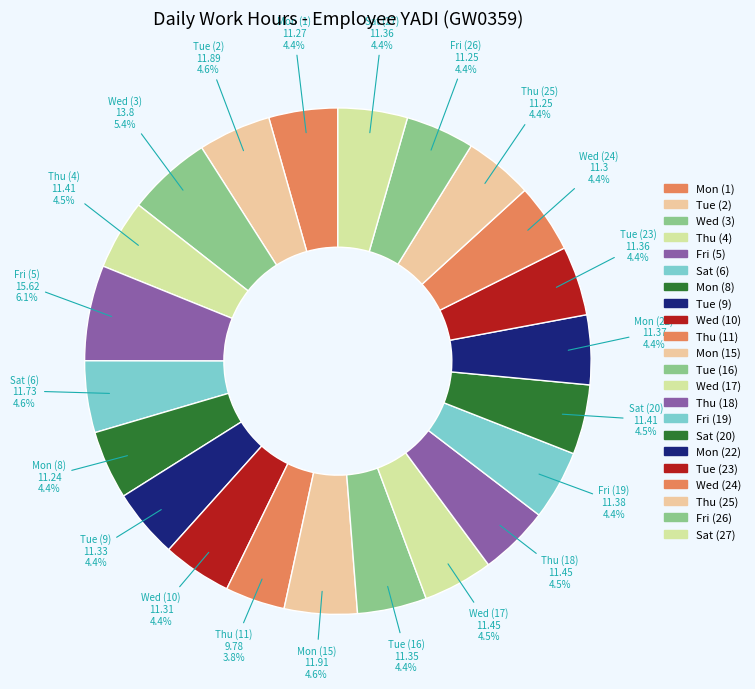

Count the number of slices in the pie.

22